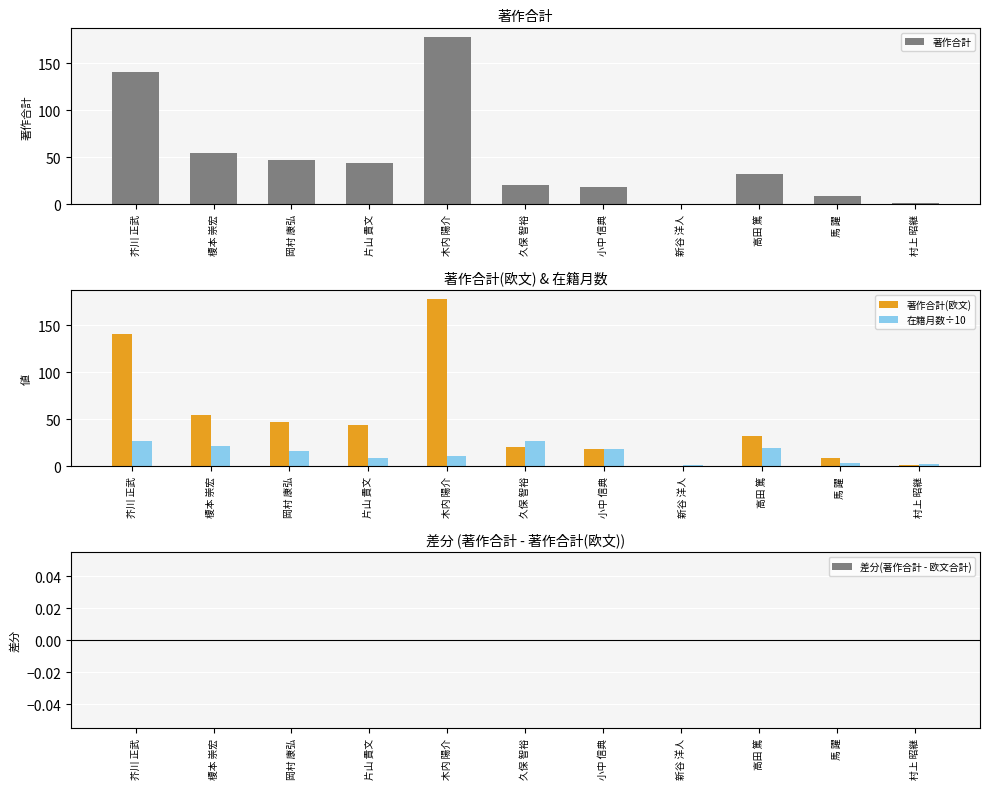

What are all the series names shown in the legend?

著作合計, 著作合計(欧文), 在籍月数÷10, 差分(著作合計 - 欧文合計)